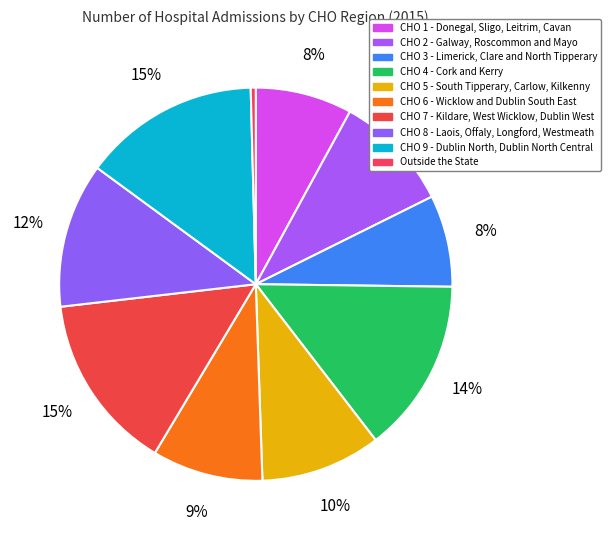

To the nearest percent, what is the difference between the CHO 1 - Donegal, Sligo, Leitrim, Cavan and CHO 5 - South Tipperary, Carlow, Kilkenny slice percentages?

2%